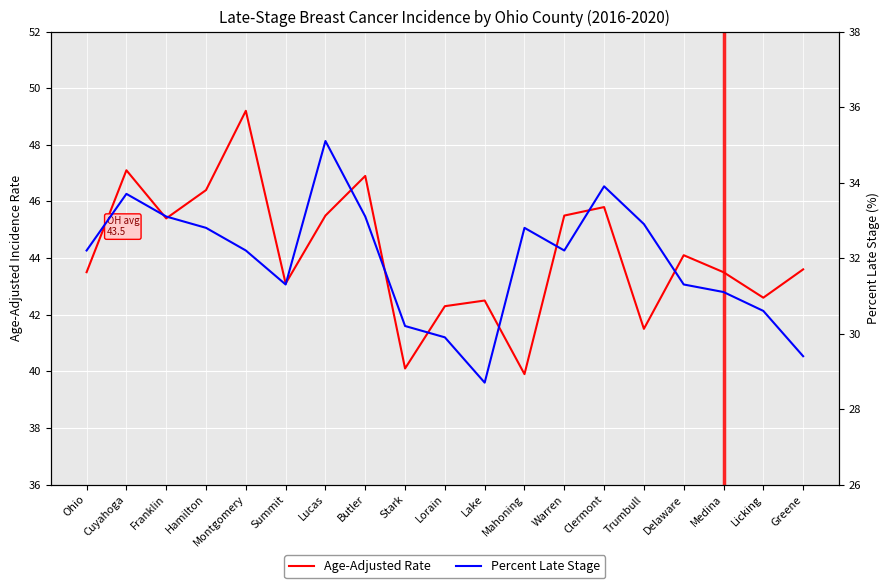

True or false: Age-Adjusted Rate and Percent Late Stage cross at least once.

False